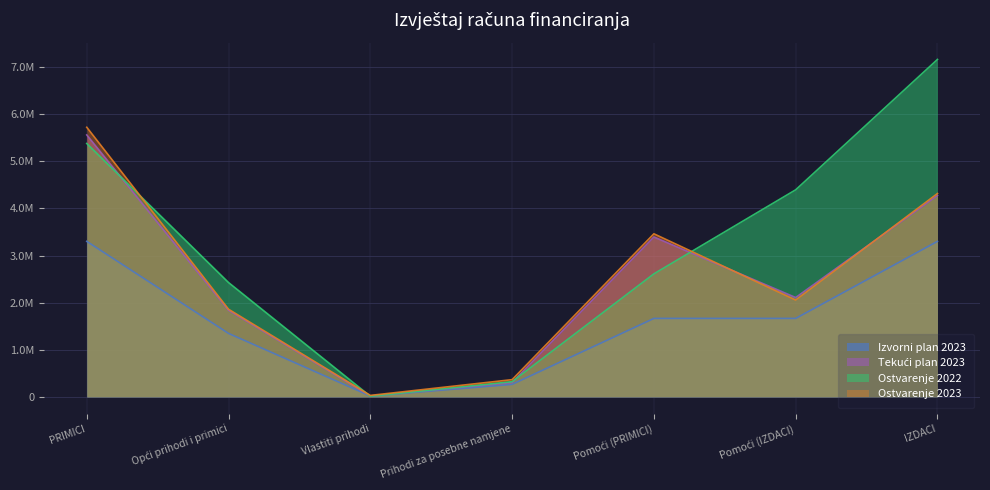

At which category does Tekući plan 2023 reach its first local peak?

Pomoći (PRIMICI)